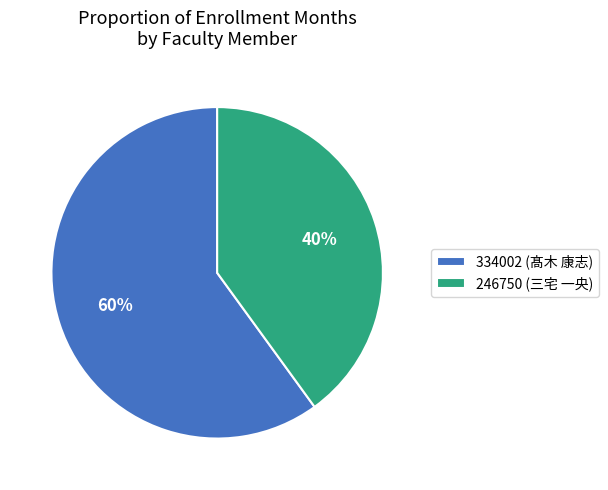

Between 334002 (髙木 康志) and 246750 (三宅 一央), which is larger?

334002 (髙木 康志)